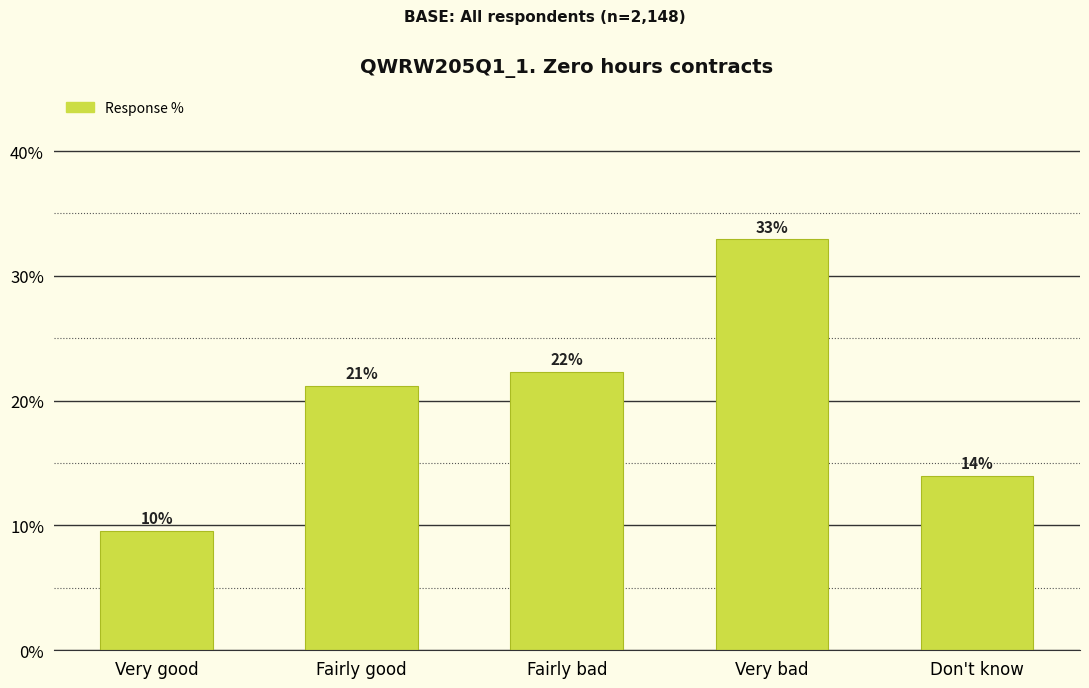

How many bars are there in total?

5